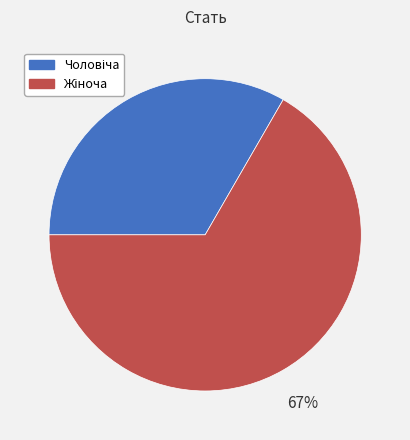

Is there a majority slice in this chart?

Yes